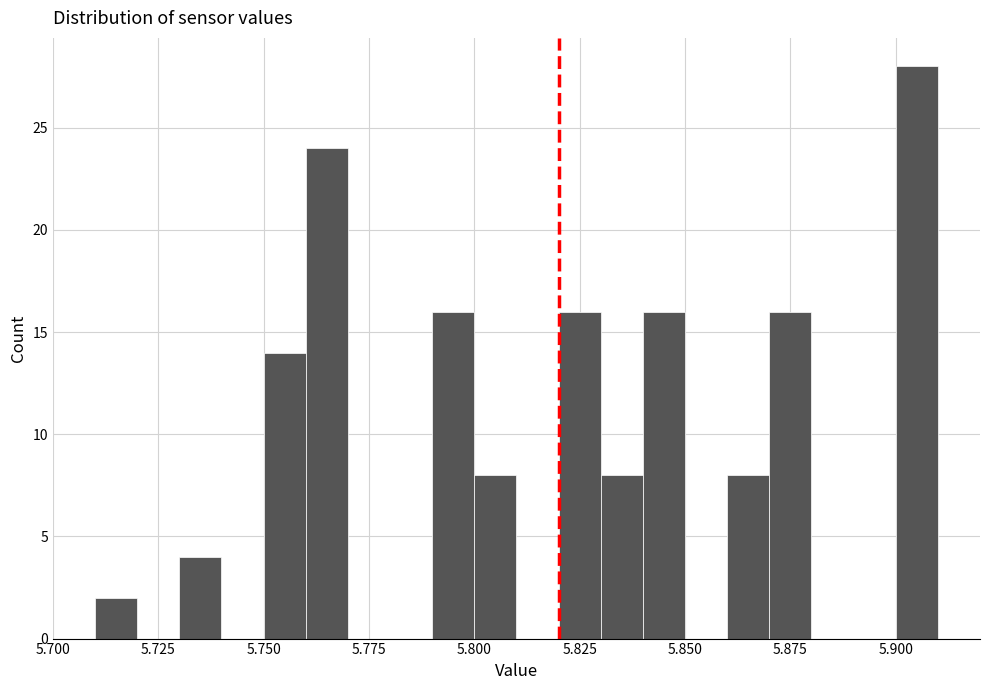

Around what value on the x-axis is the tallest bar? Give the approximate position of its centre, as read against the axis.

5.905